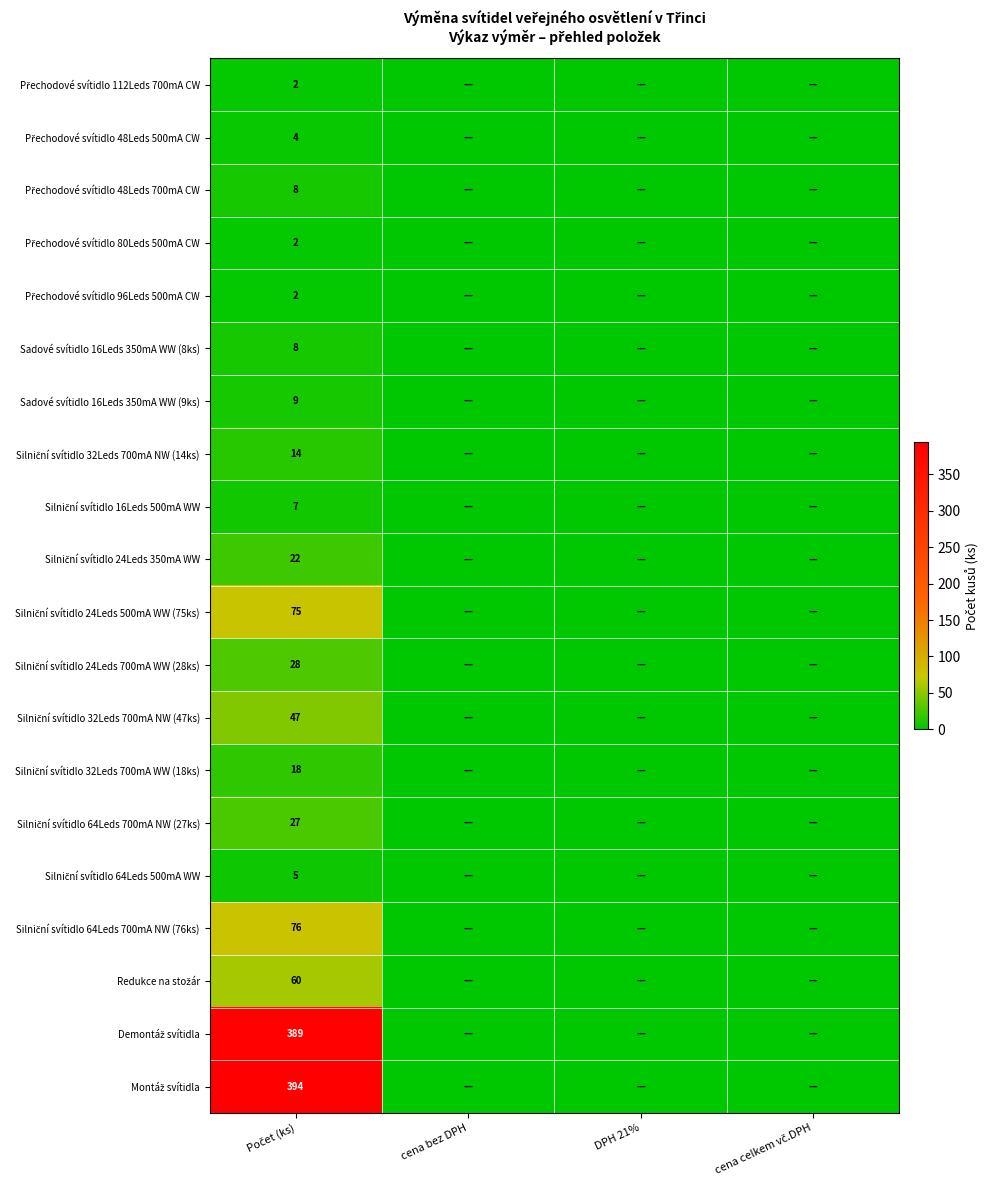

What is the sum of all Přechodové svítidlo 112Leds 700mA CW values?

2